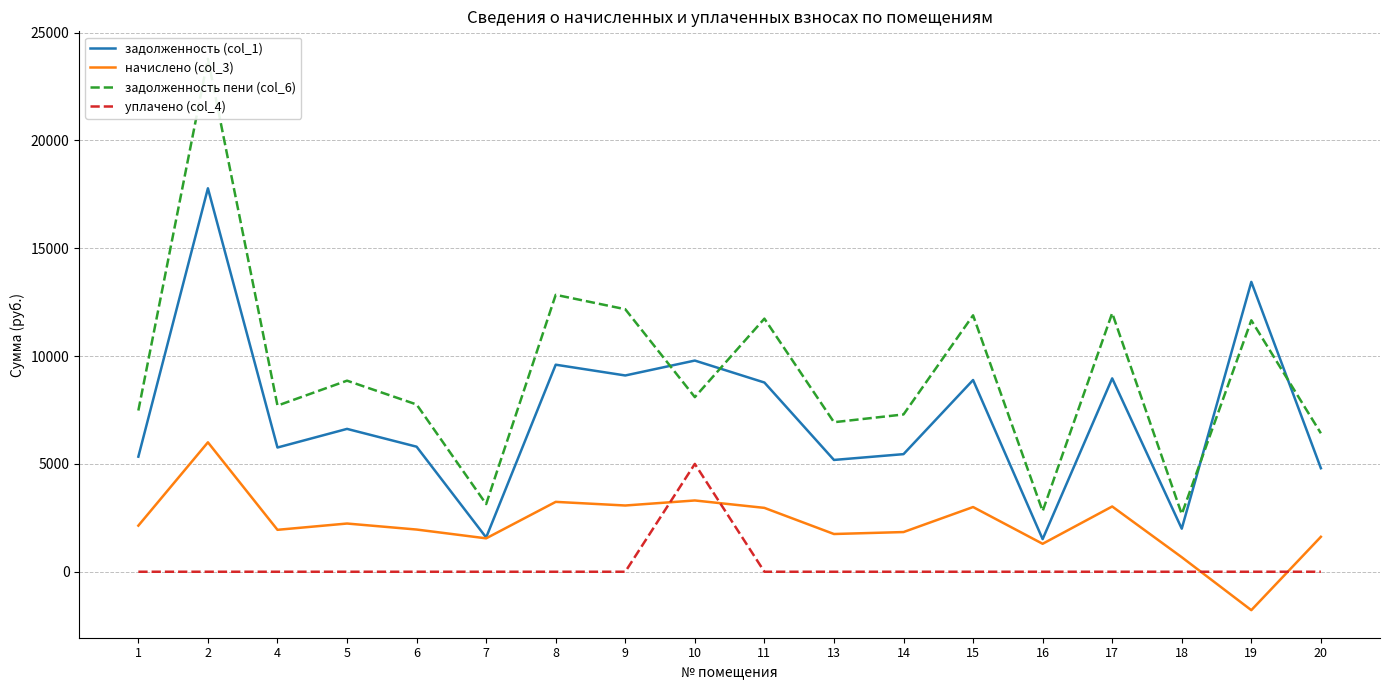

What is the value of the задолженность (col_1) point at the 11th from the left?

5184.0